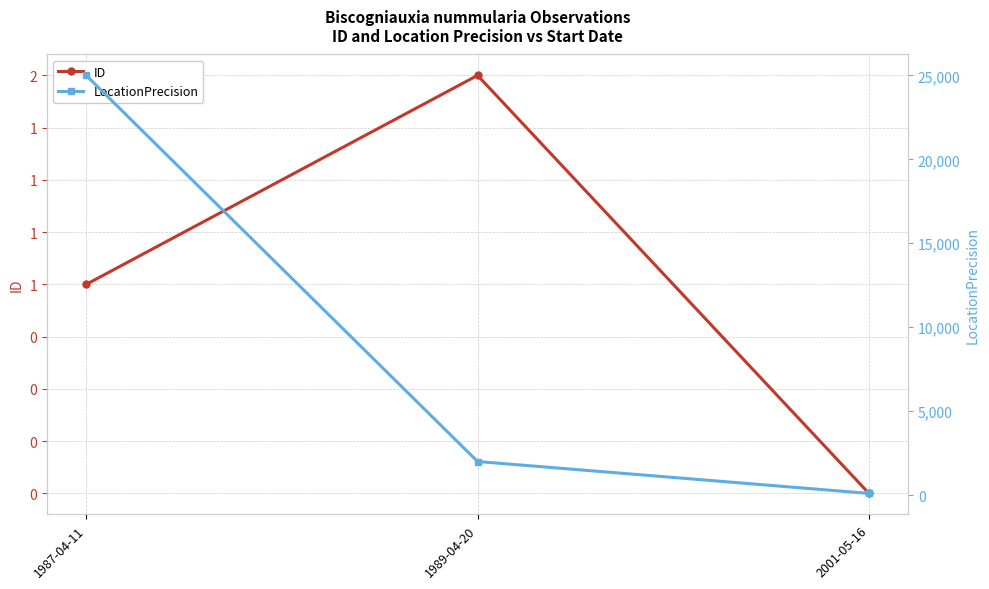

How many categories are shown in the chart?

3